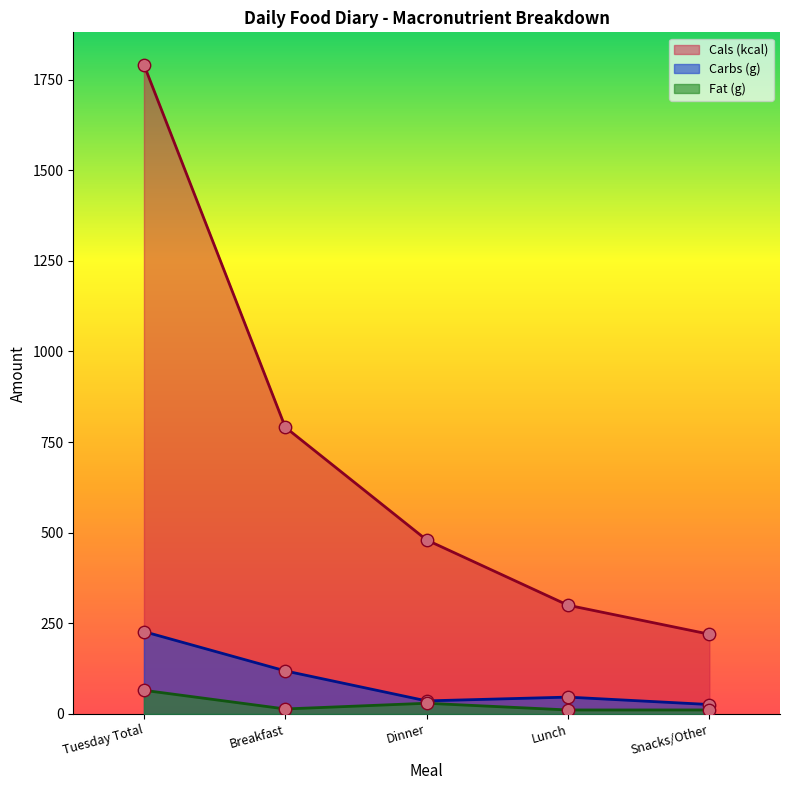

Which series contains the highest Y value?

Cals (kcal)